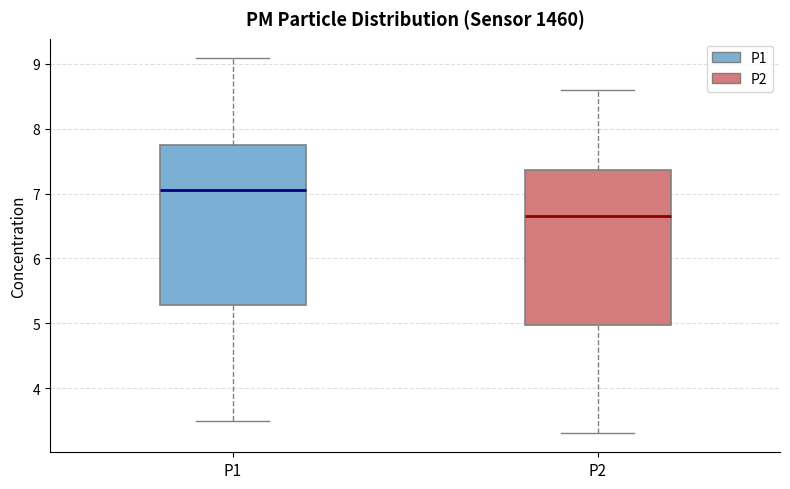

Reading left to right, read every box against the y-axis: the position of its median line, the range the box covers, and the ends of its whiskers. The values are not printed on the chart, so give them approximately, as read against the axis.

P1: median 7.1, box 5.3 to 7.8, whiskers 3.5 to 9.1
P2: median 6.7, box 5.0 to 7.4, whiskers 3.3 to 8.6